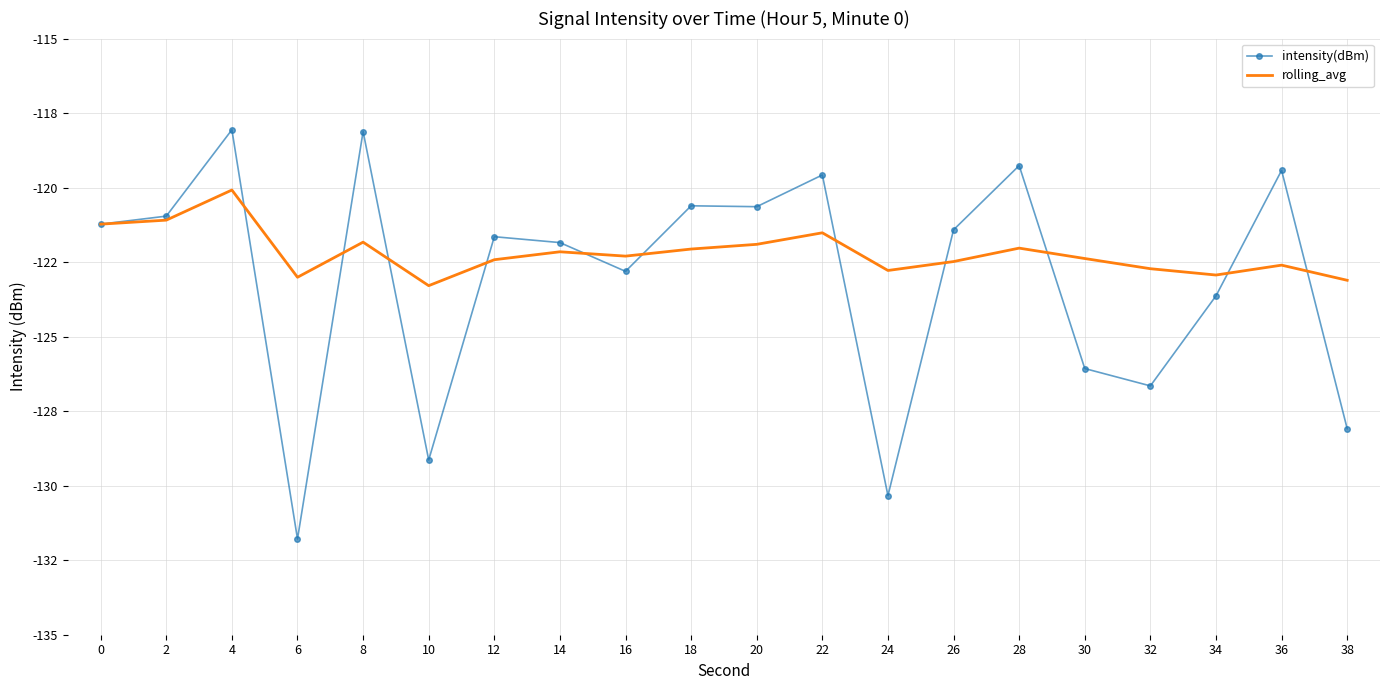

What are all the series names shown in the legend?

intensity(dBm), rolling_avg